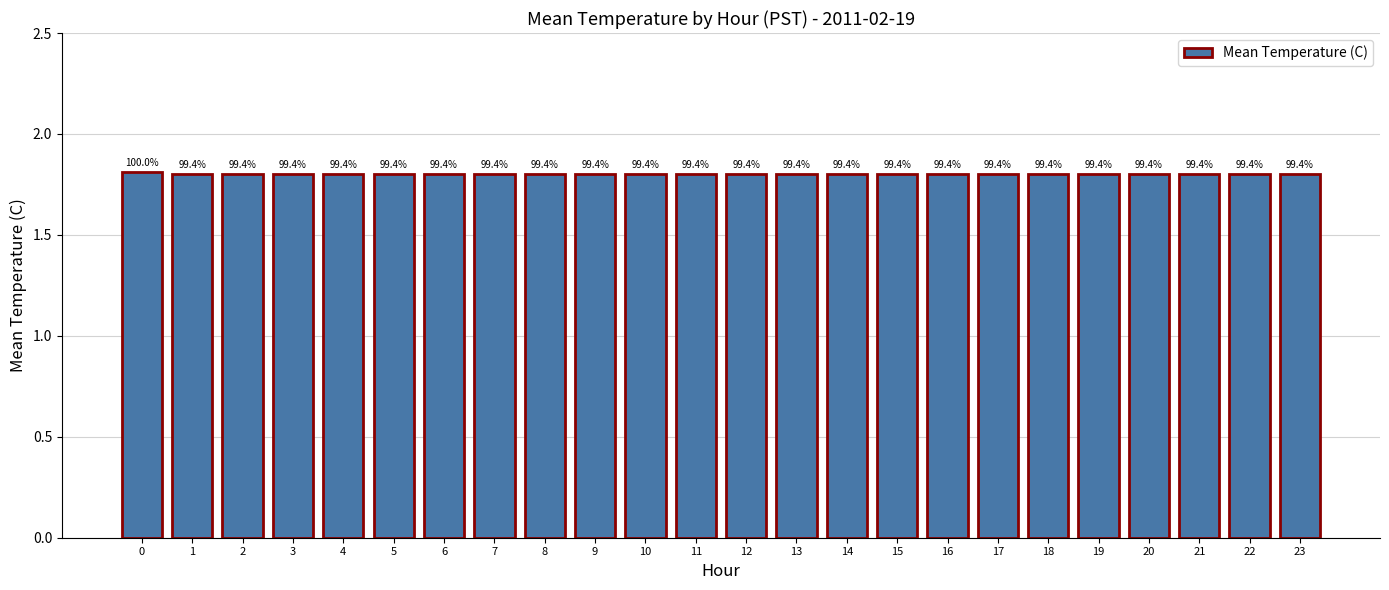

At which label is the value closest to 1?

1